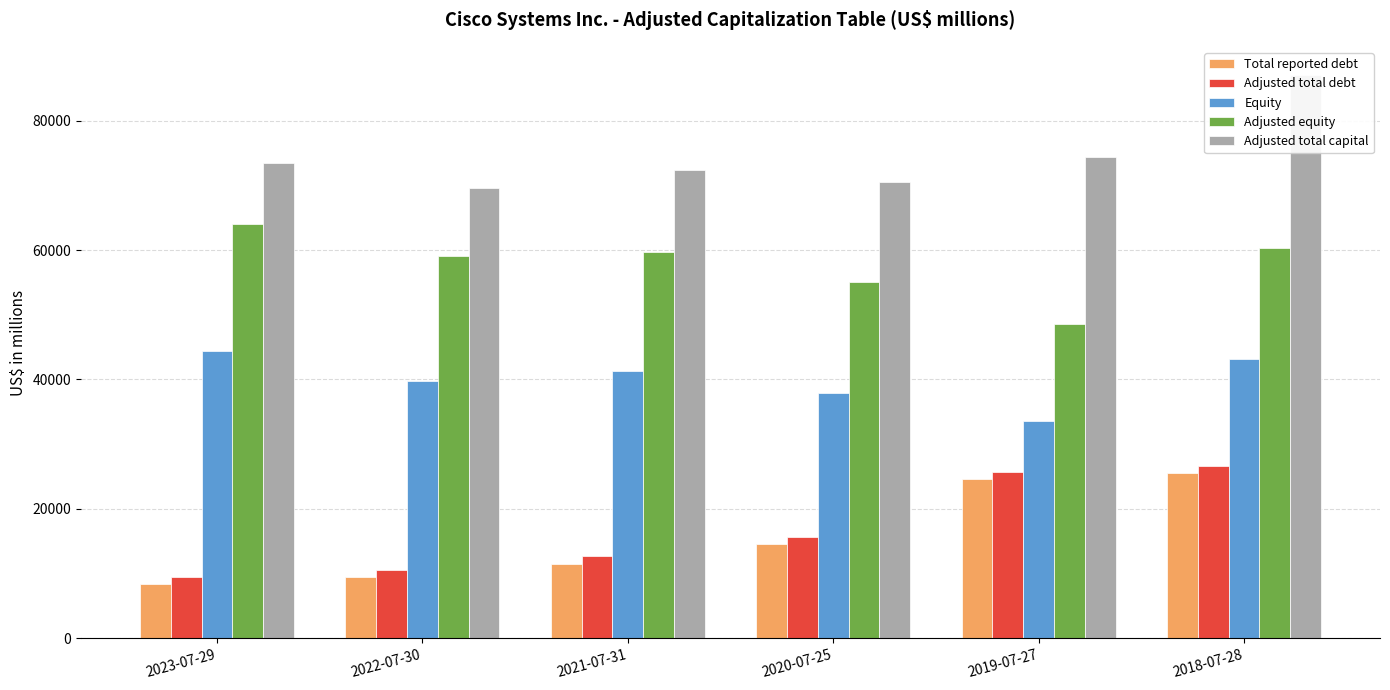

Reading right to left, what are all the values shown in this chart?

Total reported debt: 2018-07-28=25569	2019-07-27=24666	2020-07-25=14583	2021-07-31=11526	2022-07-30=9515	2023-07-29=8391
Adjusted total debt: 2018-07-28=26687	2019-07-27=25761	2020-07-25=15585	2021-07-31=12694	2022-07-30=10561	2023-07-29=9411
Equity: 2018-07-28=43204	2019-07-27=33571	2020-07-25=37920	2021-07-31=41275	2022-07-30=39773	2023-07-29=44353
Adjusted equity: 2018-07-28=60372	2019-07-27=48579	2020-07-25=55004	2021-07-31=59692	2022-07-30=59068	2023-07-29=64016
Adjusted total capital: 2018-07-28=87059	2019-07-27=74340	2020-07-25=70589	2021-07-31=72386	2022-07-30=69629	2023-07-29=73427